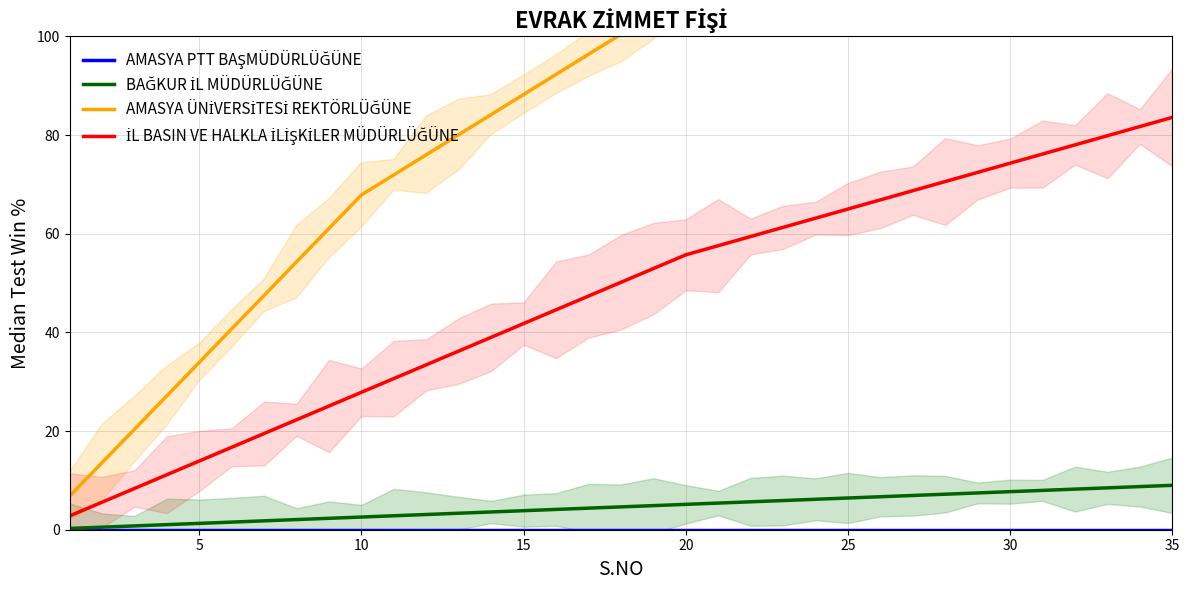

What is the average value of the BAĞKUR İL MÜDÜRLÜĞÜNE series?

4.6